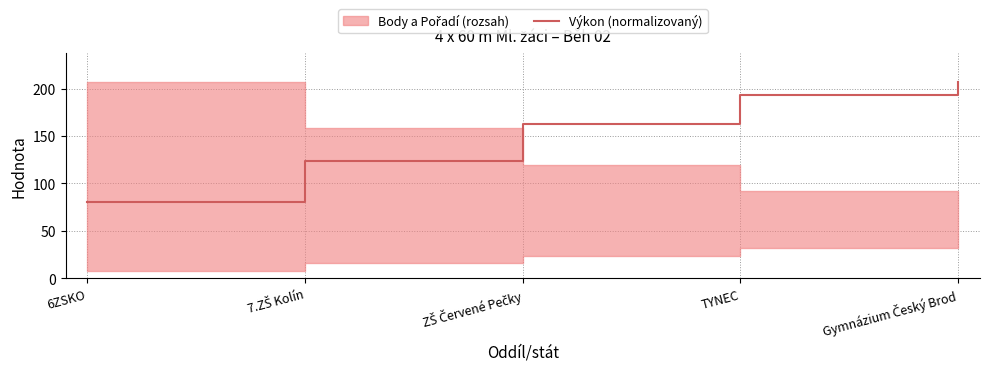

How many lines are shown in the chart?

1